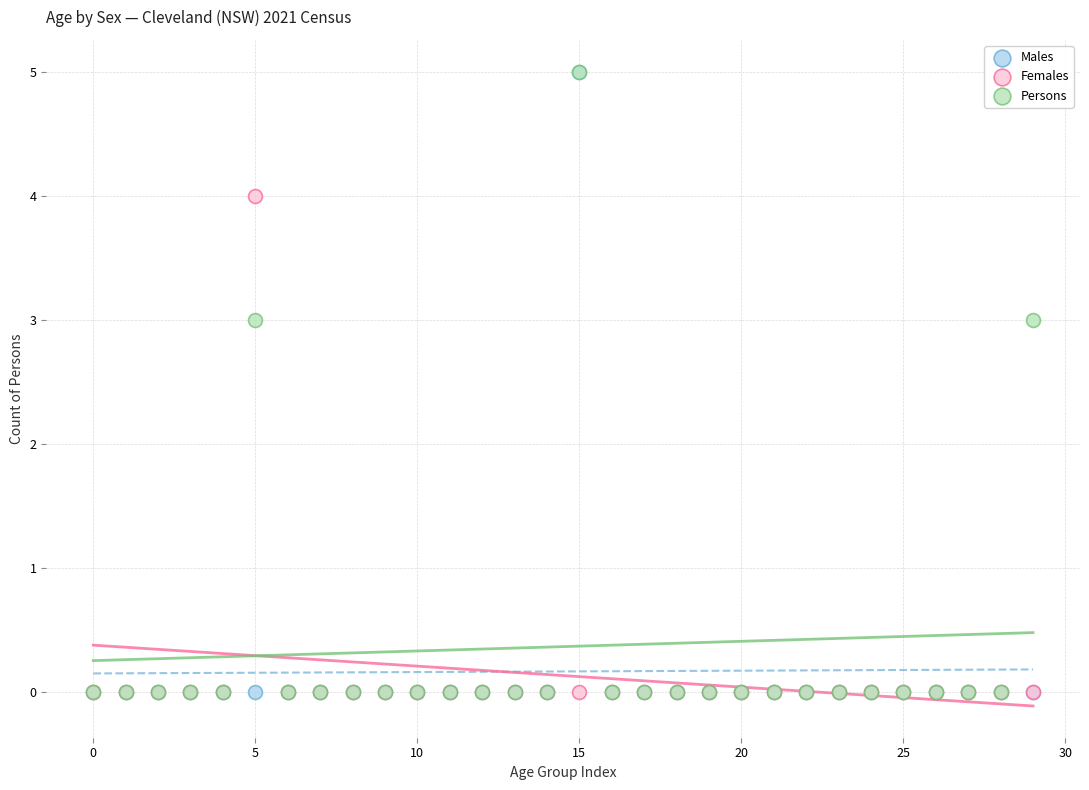

What are all the series names shown in the legend?

Males, Females, Persons